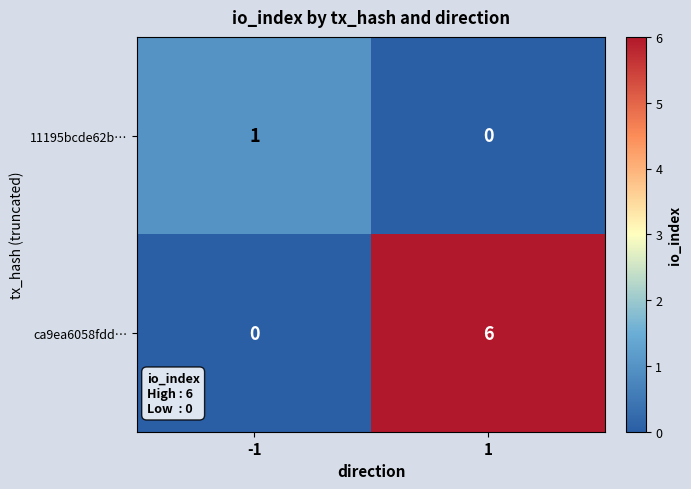

How many series are shown in this chart?

2